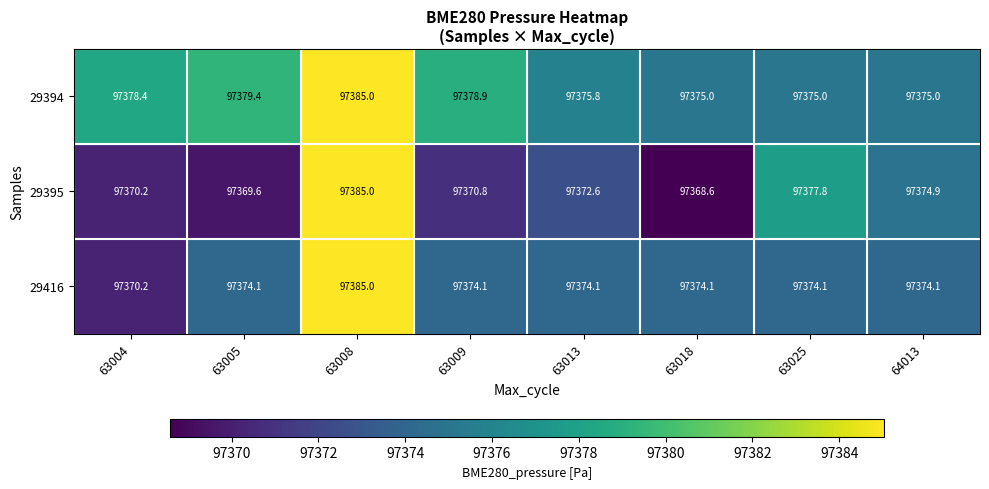

What is the total value across all series at 63004?

292118.8